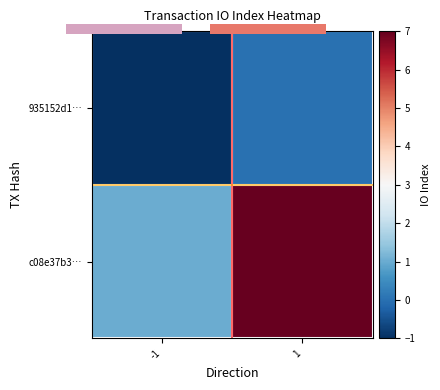

Which series has the largest total across all categories?

c08e37b3…